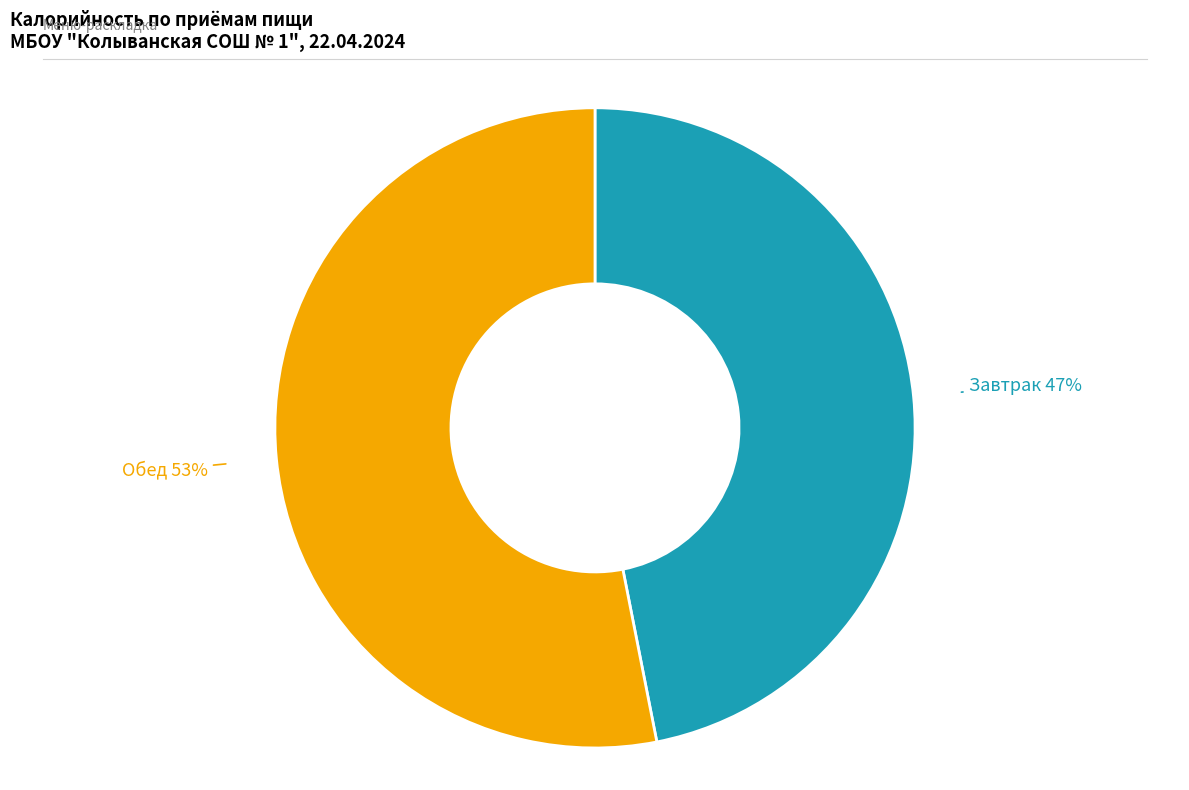

Does any single category account for the majority?

Yes